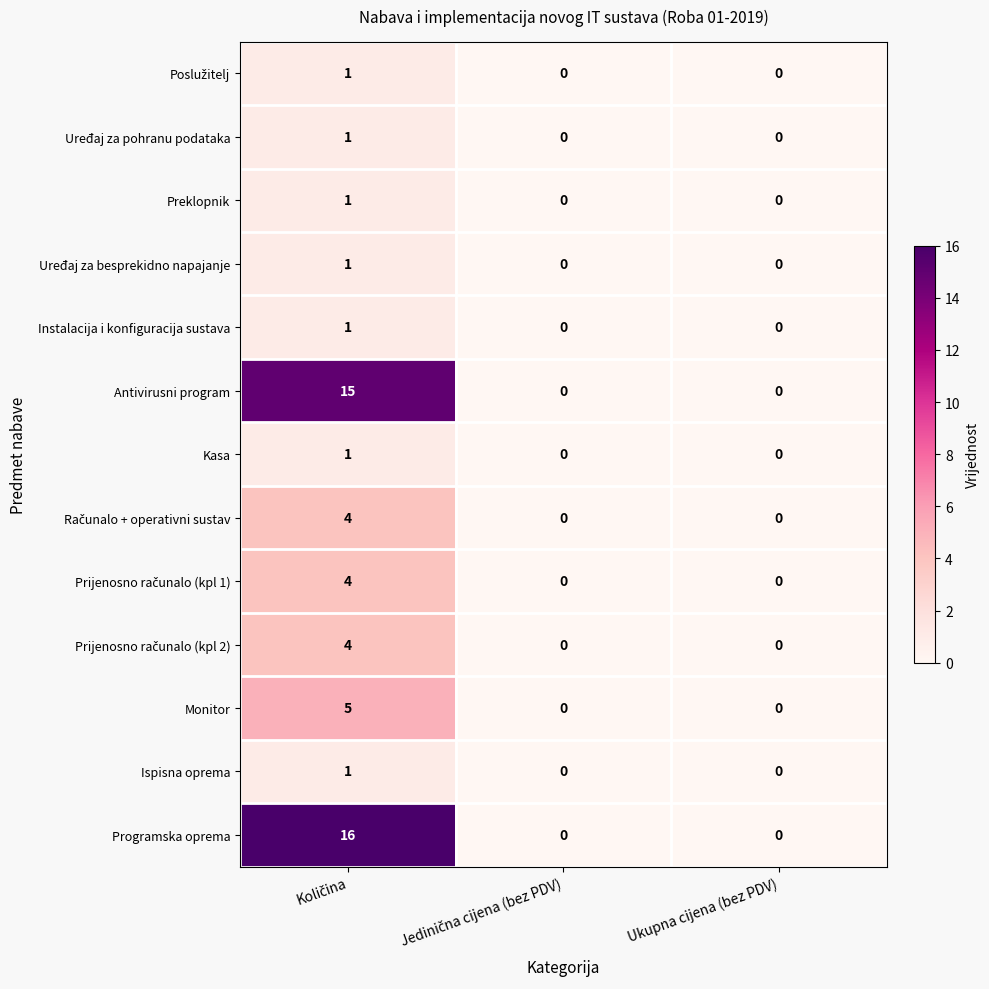

How many Uređaj za besprekidno napajanje values are between 0 and 1?

3